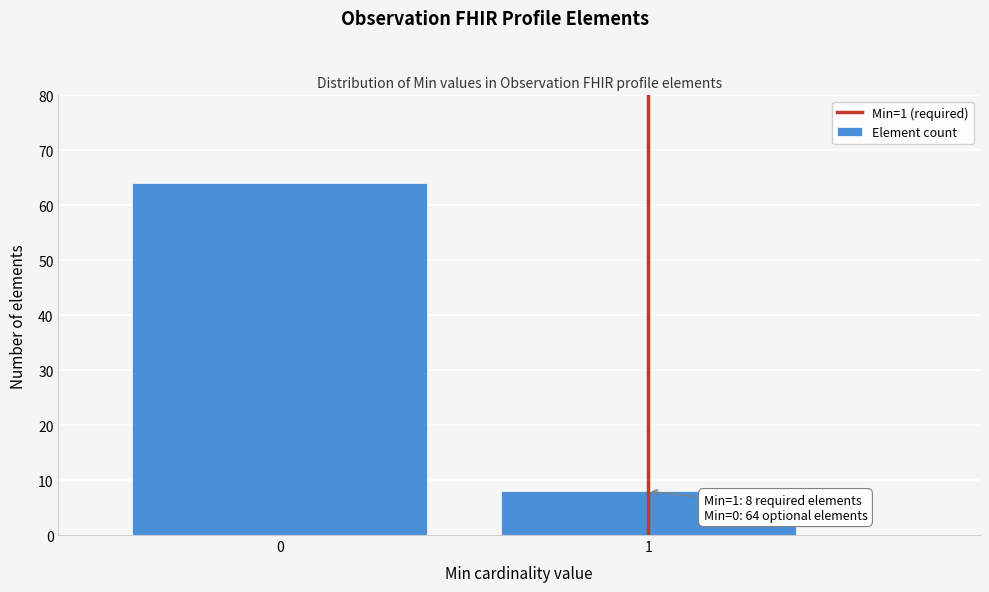

Reading right to left, transcribe all the data shown in this chart.

1=8	0=64